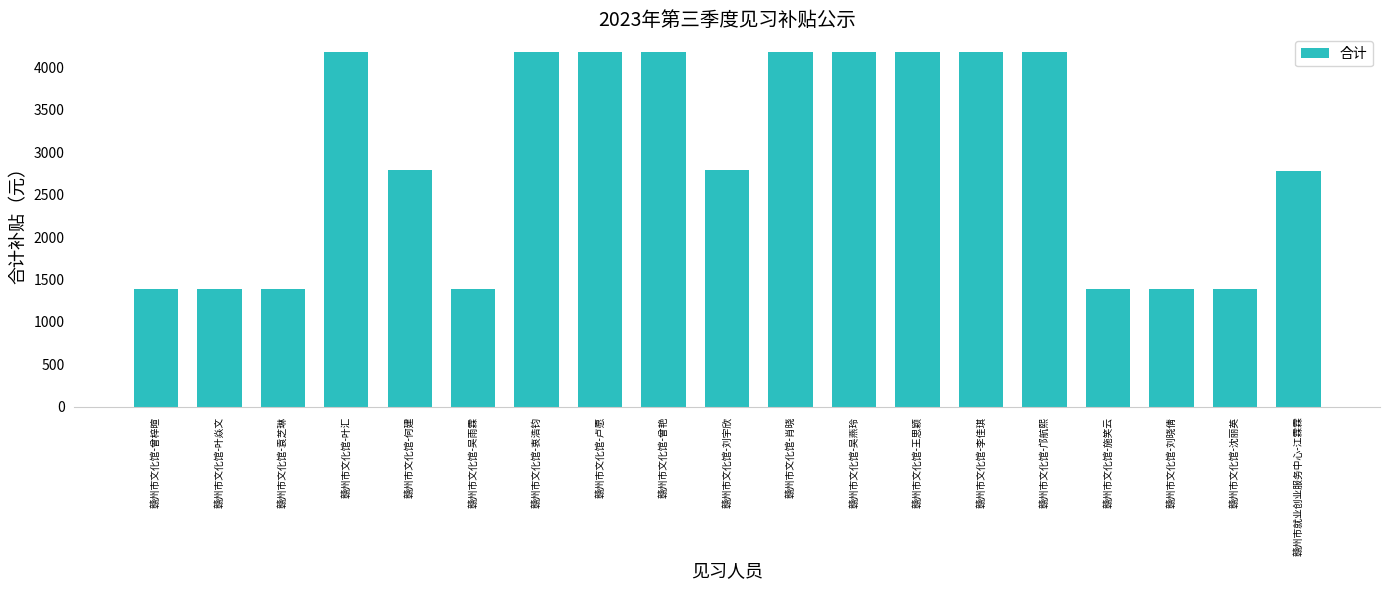

What is the change in value from 赣州市文化馆-袁芝琳 to 赣州市文化馆-叶汇?

+2787.0